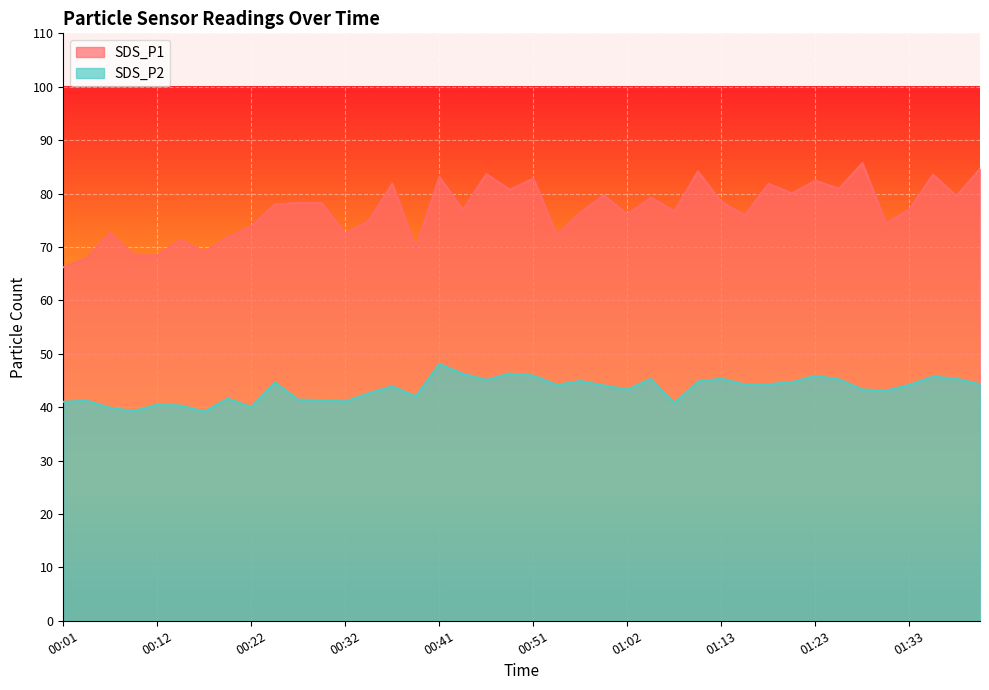

Is the value of SDS_P2 at 01:42 greater than the value of SDS_P1 at 00:44?

No